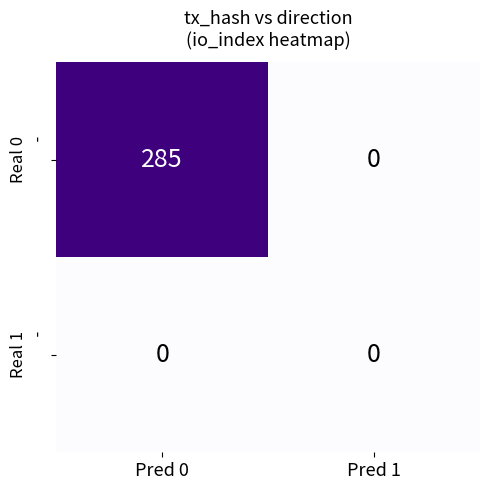

Which label corresponds to the largest value in the chart?

Pred 0